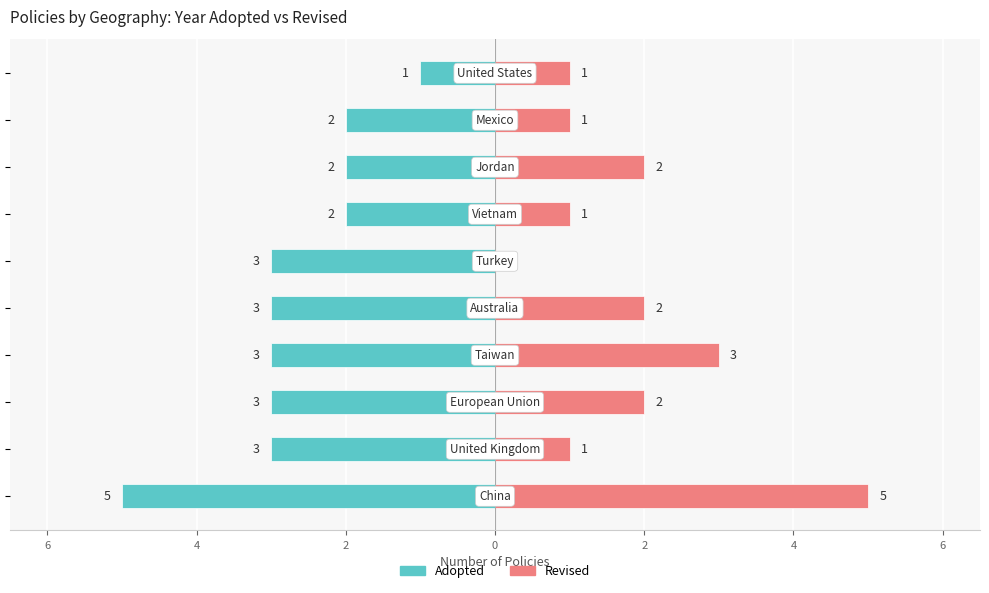

Between 8 and 9, which is larger?

9